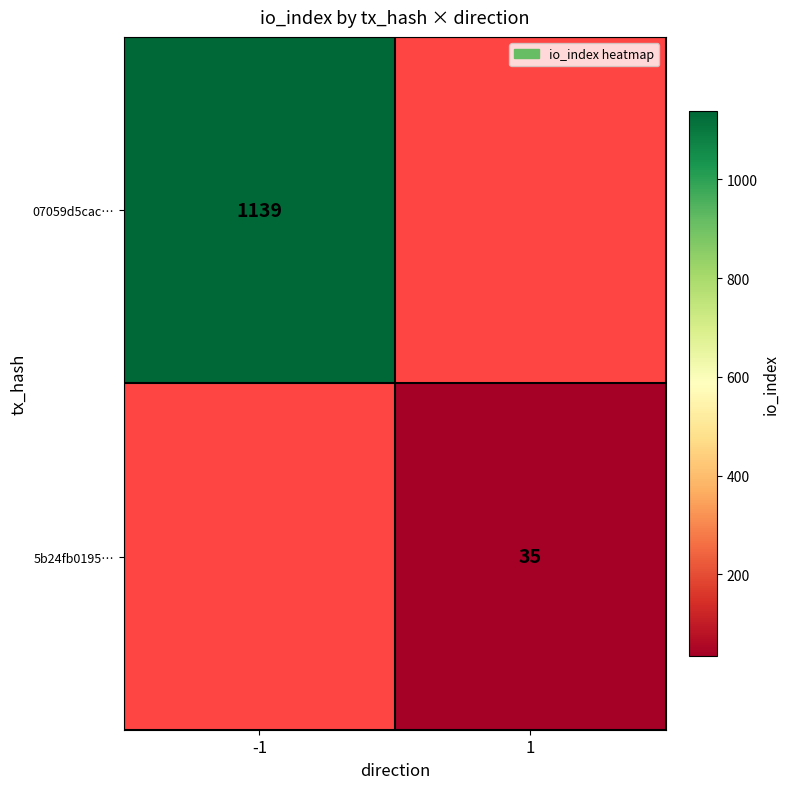

The 07059d5cac… series shows 1139 at -1. True or false?

True